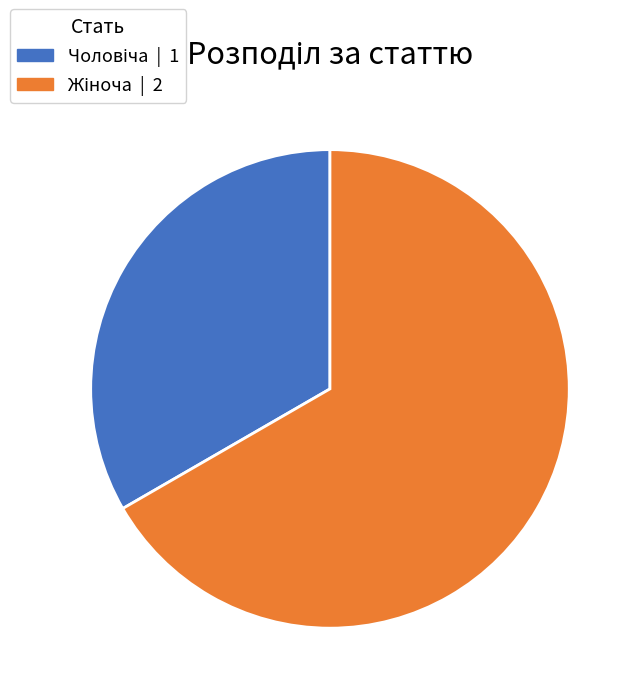

How many slices are in this pie chart?

2